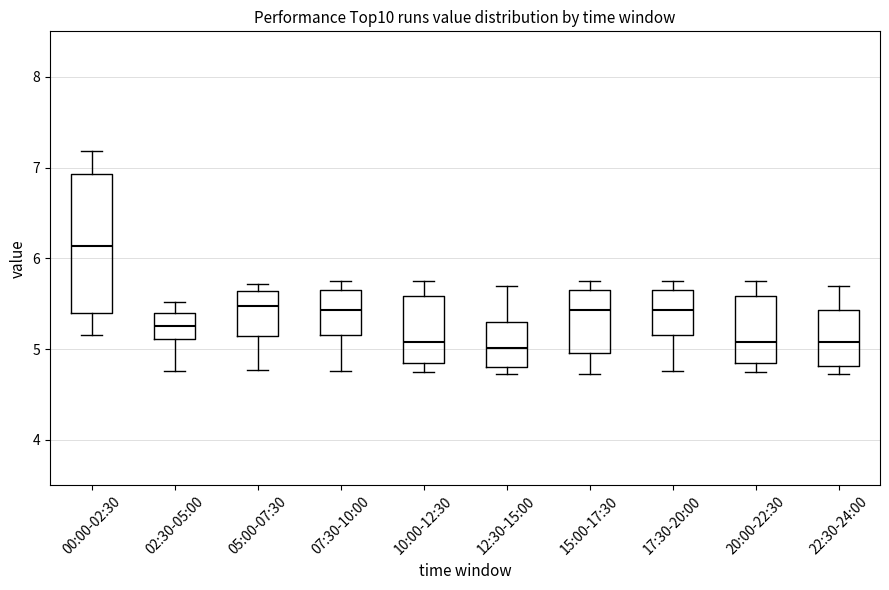

Reading left to right, read every box against the y-axis: the position of its median line, the range the box covers, and the ends of its whiskers. The values are not printed on the chart, so give them approximately, as read against the axis.

00:00-02:30: median 6.1, box 5.4 to 6.9, whiskers 5.2 to 7.2
02:30-05:00: median 5.3, box 5.1 to 5.4, whiskers 4.8 to 5.5
05:00-07:30: median 5.5, box 5.1 to 5.6, whiskers 4.8 to 5.7
07:30-10:00: median 5.4, box 5.2 to 5.7, whiskers 4.8 to 5.8
10:00-12:30: median 5.1, box 4.8 to 5.6, whiskers 4.8 (just below the box's lower edge) to 5.8
12:30-15:00: median 5.0, box 4.8 to 5.3, whiskers 4.7 to 5.7
15:00-17:30: median 5.4, box 5.0 to 5.7, whiskers 4.7 to 5.8
17:30-20:00: median 5.4, box 5.2 to 5.7, whiskers 4.8 to 5.8
20:00-22:30: median 5.1, box 4.8 to 5.6, whiskers 4.8 (just below the box's lower edge) to 5.8
22:30-24:00: median 5.1, box 4.8 to 5.4, whiskers 4.7 to 5.7